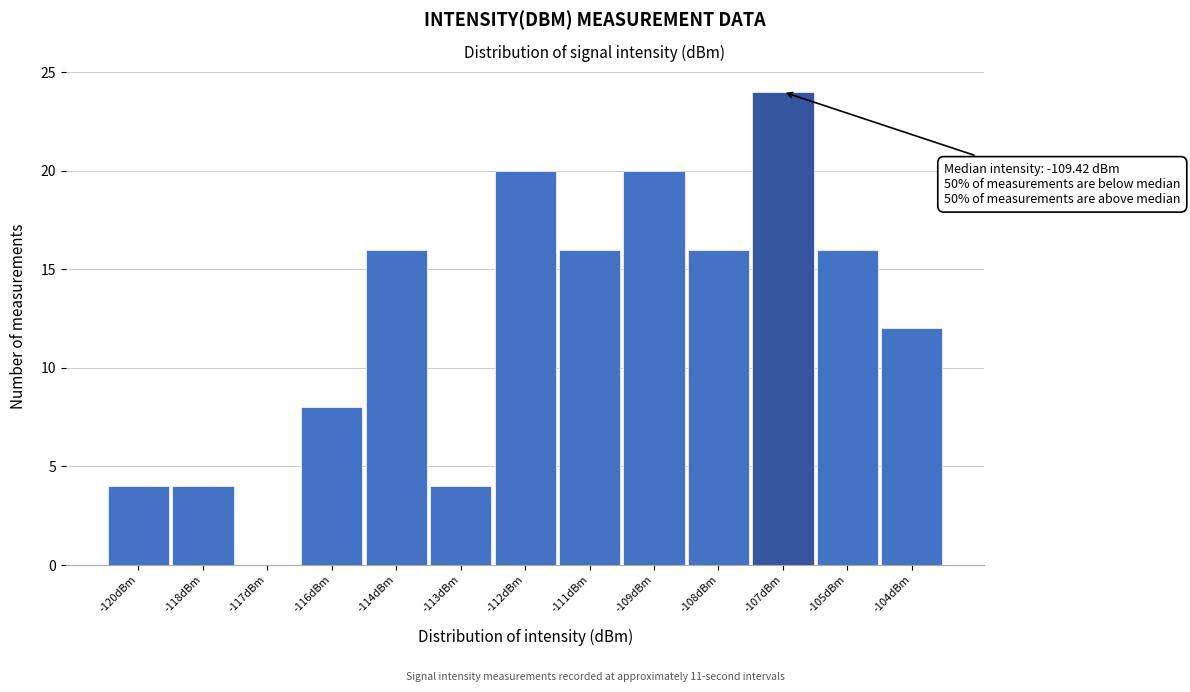

Reading right to left, transcribe all the data shown in this chart.

-104dBm=12	-105dBm=16	-107dBm=24	-108dBm=16	-109dBm=20	-111dBm=16	-112dBm=20	-113dBm=4	-114dBm=16	-116dBm=8	-117dBm=0	-118dBm=4	-120dBm=4